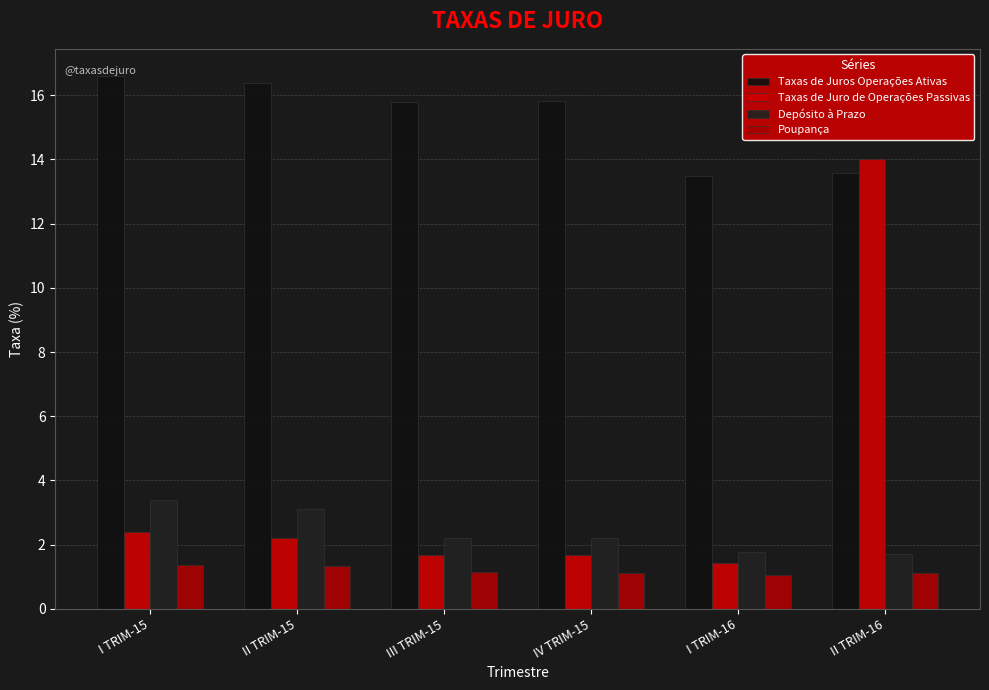

Reading left to right, transcribe all the data shown in this chart.

Taxas de Juros Operações Ativas: I TRIM-15=16.6	II TRIM-15=16.4	III TRIM-15=15.8	IV TRIM-15=15.8	I TRIM-16=13.5	II TRIM-16=13.6
Taxas de Juro de Operações Passivas: I TRIM-15=2.4	II TRIM-15=2.2	III TRIM-15=1.7	IV TRIM-15=1.7	I TRIM-16=1.4	II TRIM-16=14.0
Depósito à Prazo: I TRIM-15=3.4	II TRIM-15=3.1	III TRIM-15=2.2	IV TRIM-15=2.2	I TRIM-16=1.8	II TRIM-16=1.7
Poupança: I TRIM-15=1.4	II TRIM-15=1.3	III TRIM-15=1.1	IV TRIM-15=1.1	I TRIM-16=1.1	II TRIM-16=1.1